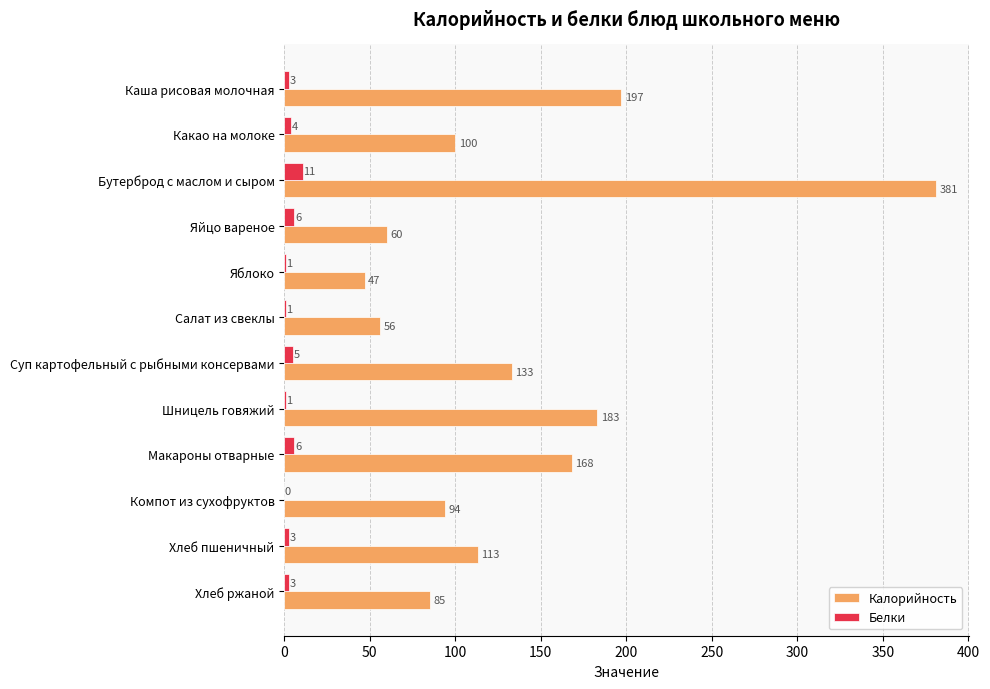

What is the total value across all series at Яблоко?

48